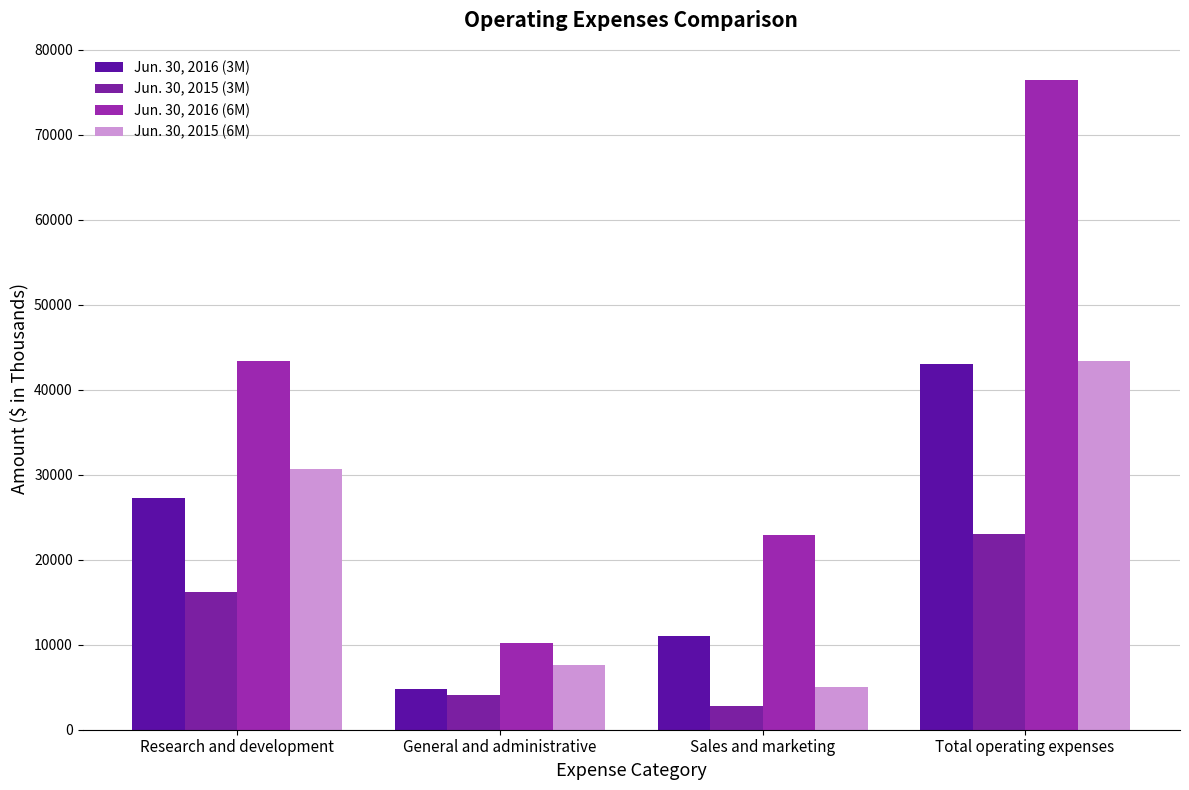

Does the chart contain any negative values?

No